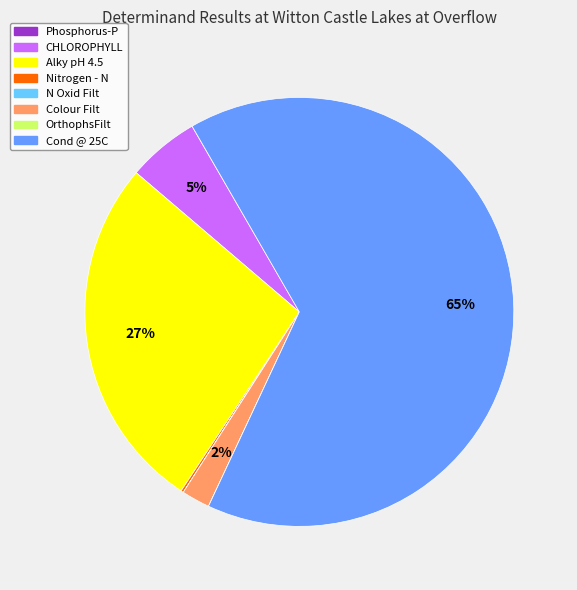

Is the sum of Colour Filt and Cond @ 25C greater than half?

Yes